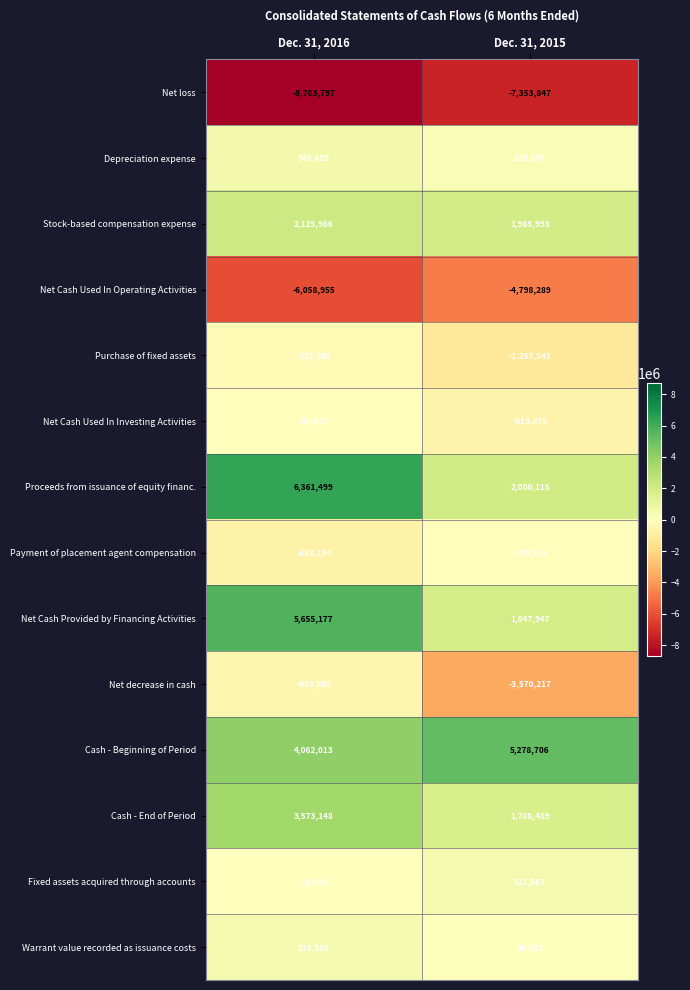

What is the lowest value of the Fixed assets acquired through accounts series?

18016